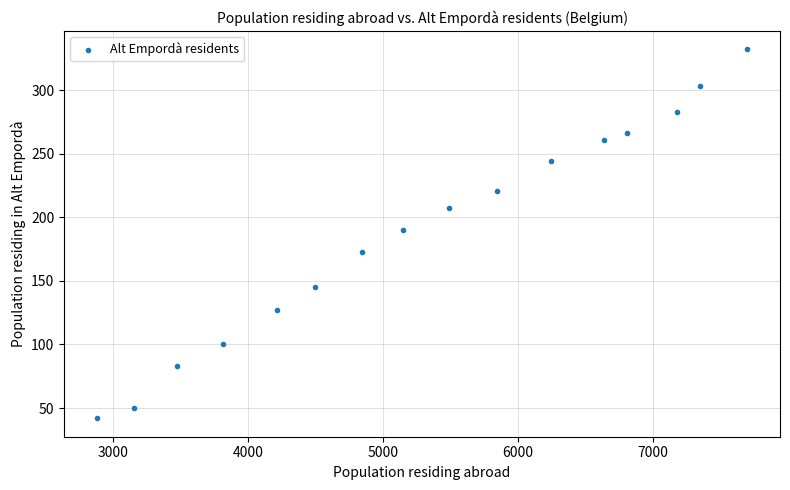

What is the range of Y values (max minus min)?

290